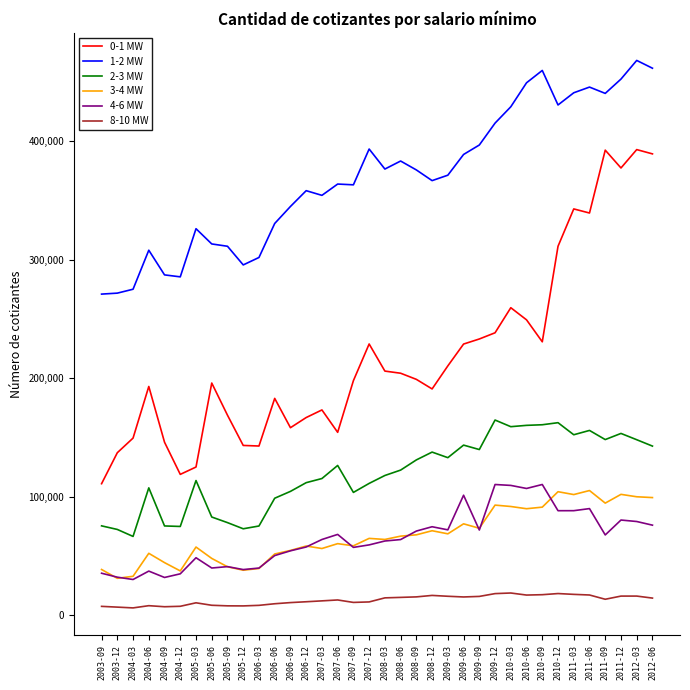

What position from the right is 2005-06?

29